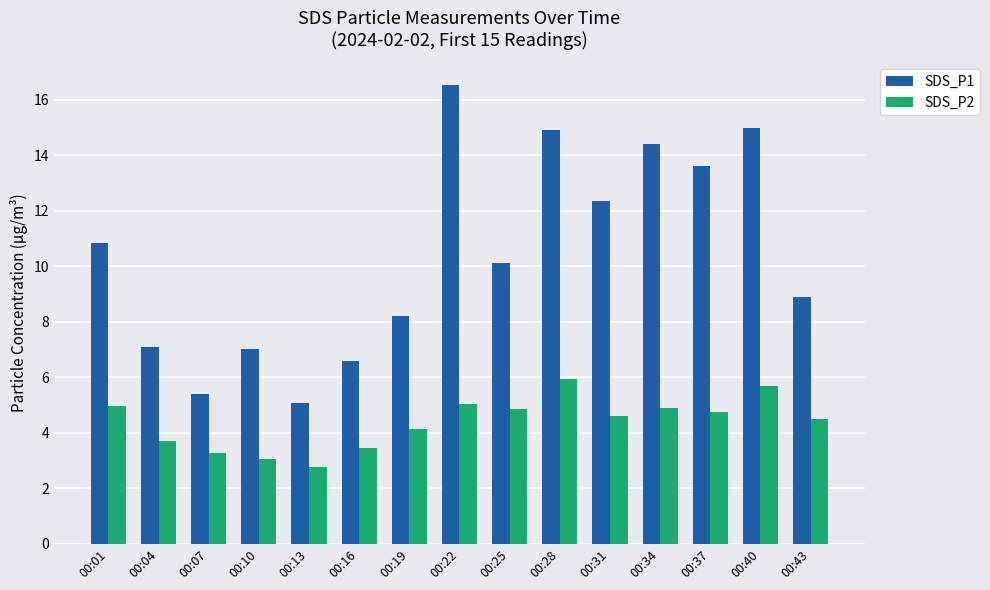

Which series has the largest range (max minus min)?

SDS_P1